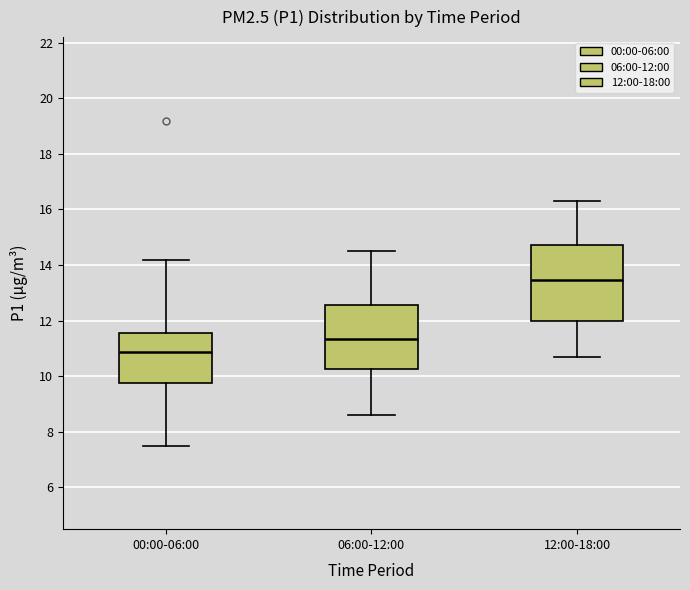

Reading left to right, transcribe this box plot: for each box, give where its median line is, the range the box spans, and where its two whiskers end, as read against the y-axis. The values are not printed on the chart, so give them approximately, as read against the axis.

00:00-06:00: median 10.8, box 9.8 to 11.6, whiskers 7.6 to 14.2
06:00-12:00: median 11.4, box 10.2 to 12.6, whiskers 8.6 to 14.6
12:00-18:00: median 13.4, box 12.0 to 14.8, whiskers 10.8 to 16.4